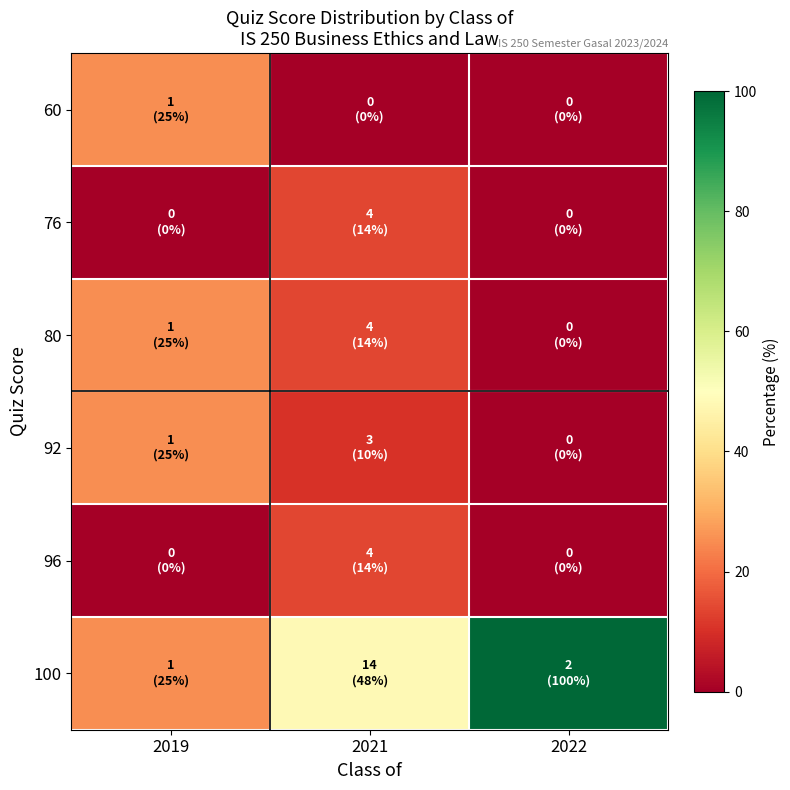

Reading left to right, transcribe all the data shown in this chart.

60: 2019=25.0	2021=0.0	2022=0.0
76: 2019=0.0	2021=13.8	2022=0.0
80: 2019=25.0	2021=13.8	2022=0.0
92: 2019=25.0	2021=10.3	2022=0.0
96: 2019=0.0	2021=13.8	2022=0.0
100: 2019=25.0	2021=48.3	2022=100.0